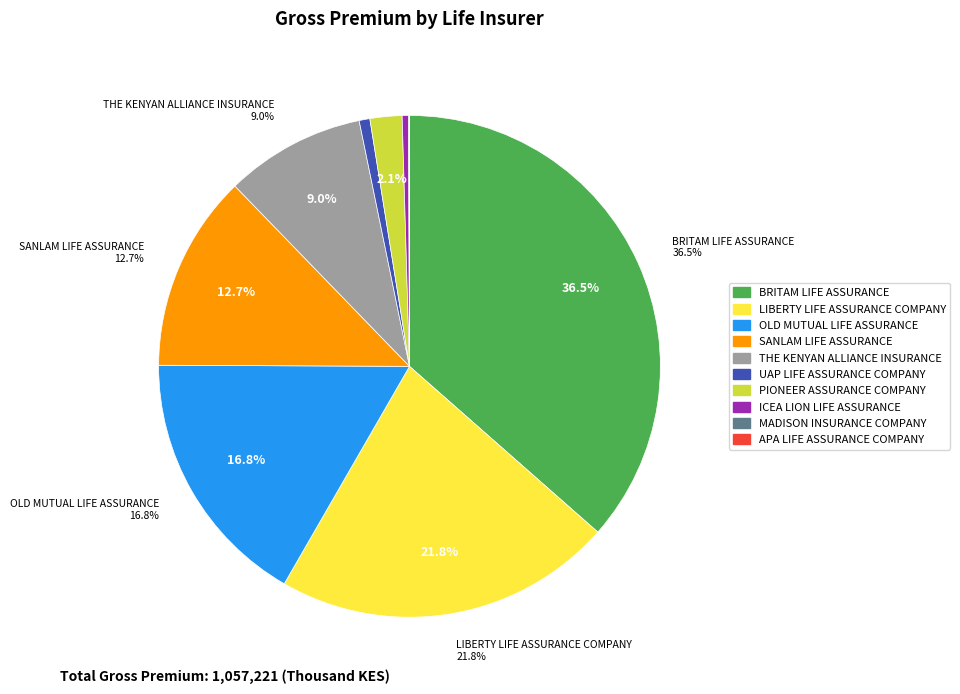

What is the total percentage of SANLAM LIFE ASSURANCE and APA LIFE ASSURANCE COMPANY?

12.7%